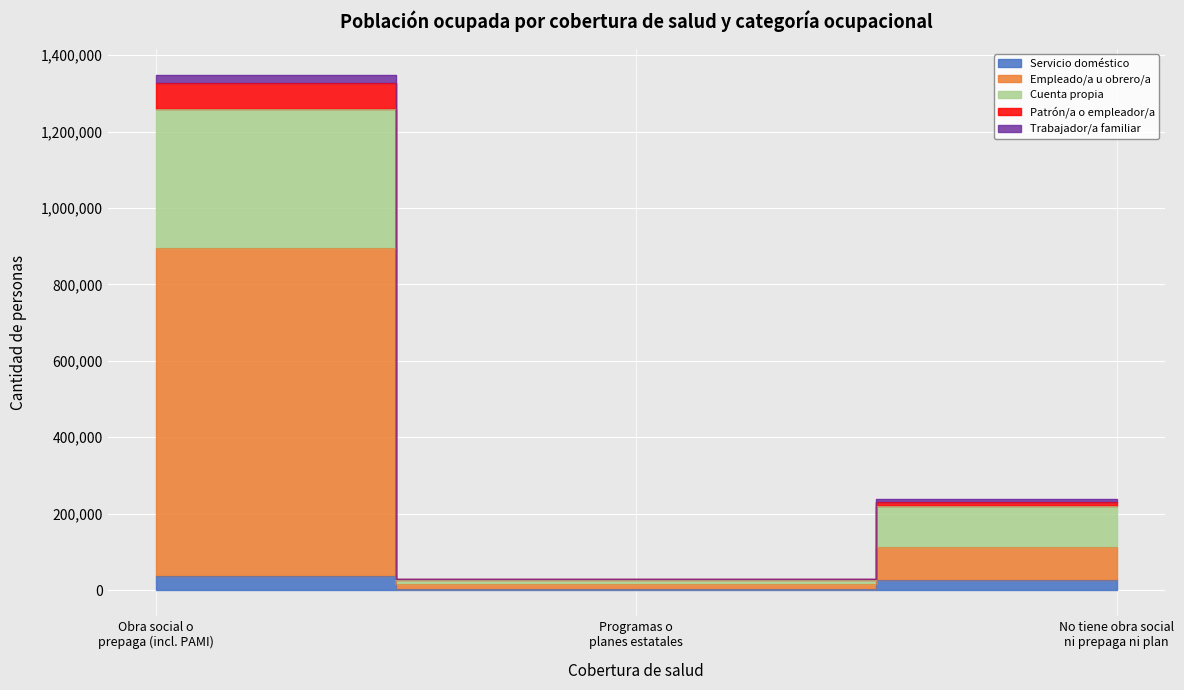

What is the value of the Servicio doméstico point at the 3rd from the left?

26029